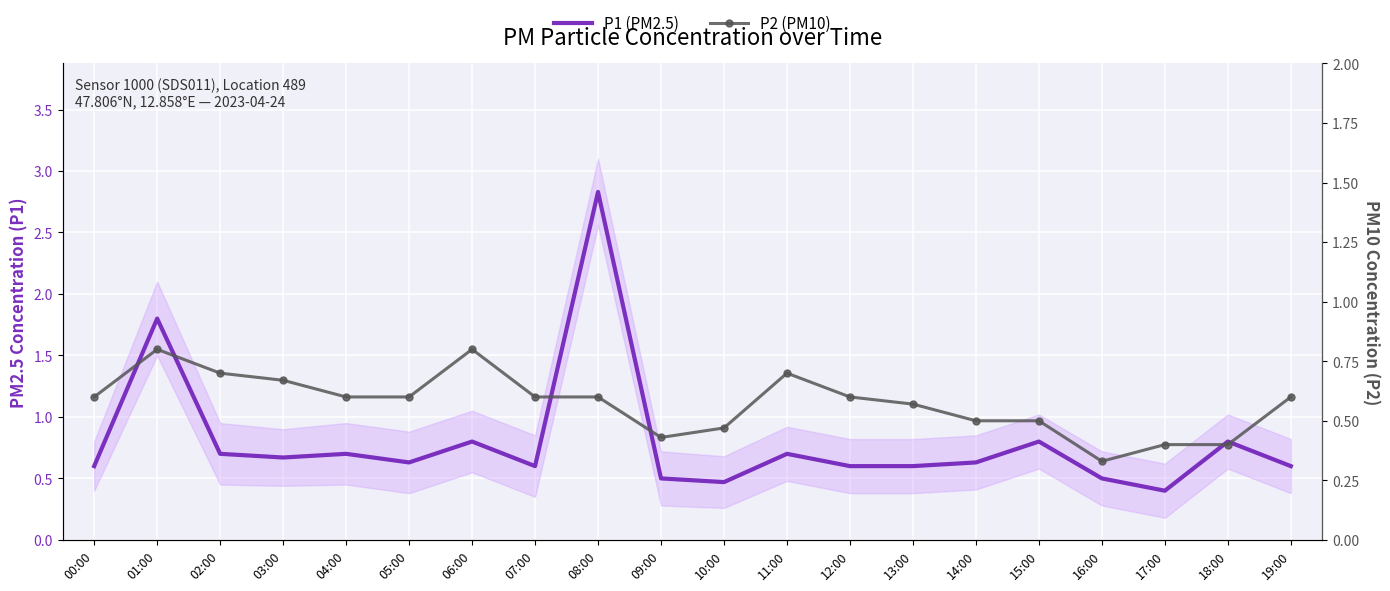

What value does the P1 (PM2.5) series have at 05:00?

0.6